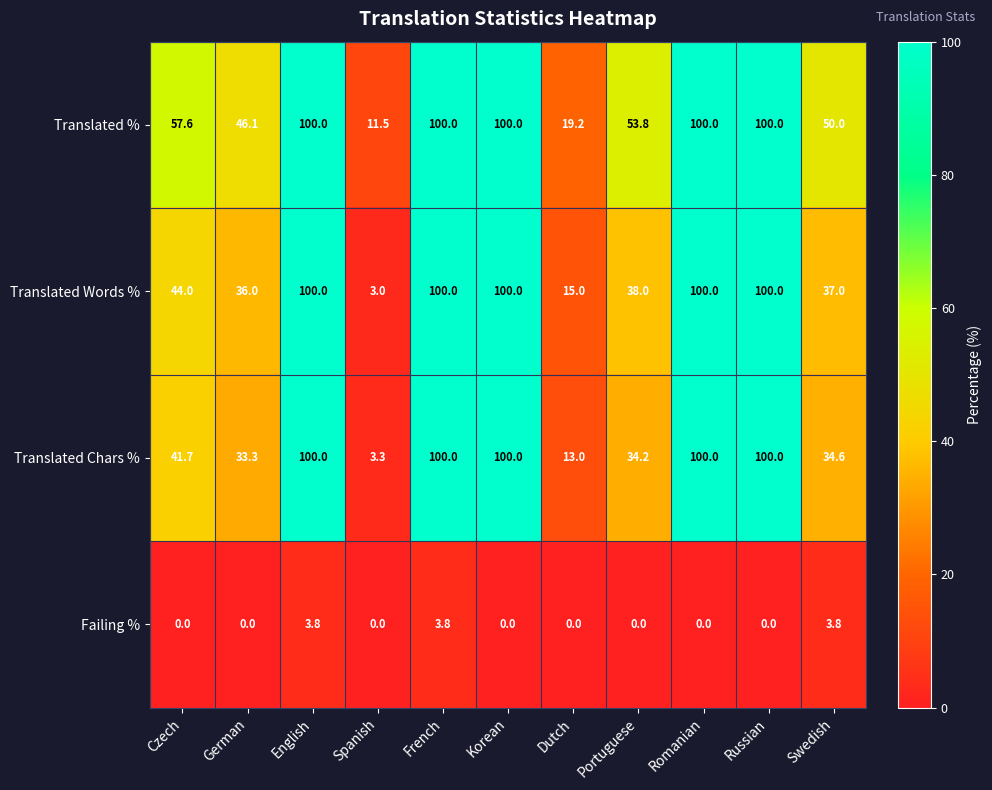

The value of Translated % at Dutch is 19.2. True or false?

True